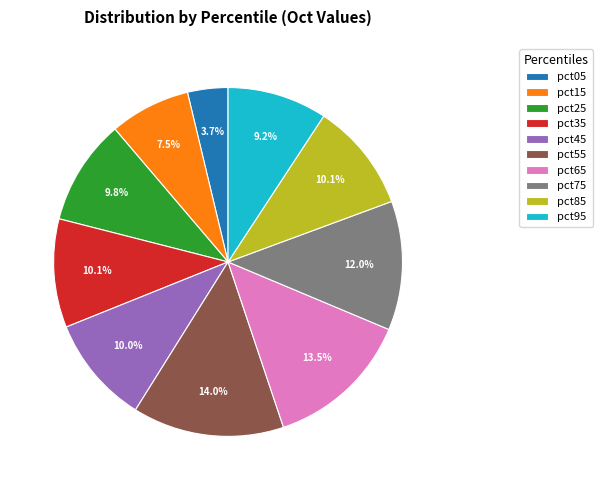

Does pct65 represent more than half of the total?

No